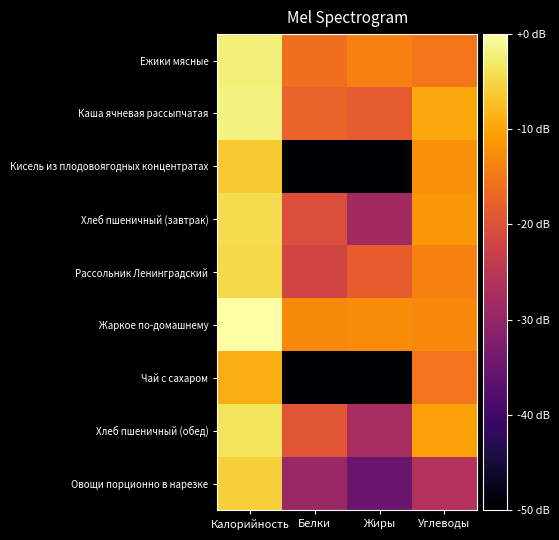

At Калорийность, list the series in order from largest to smallest.

Жаркое по-домашнему, Каша ячневая рассыпчатая, Ежики мясные, Хлеб пшеничный (обед), Хлеб пшеничный (завтрак), Рассольник Ленинградский, Овощи порционно в нарезке, Кисель из плодовоягодных концентратах, Чай с сахаром